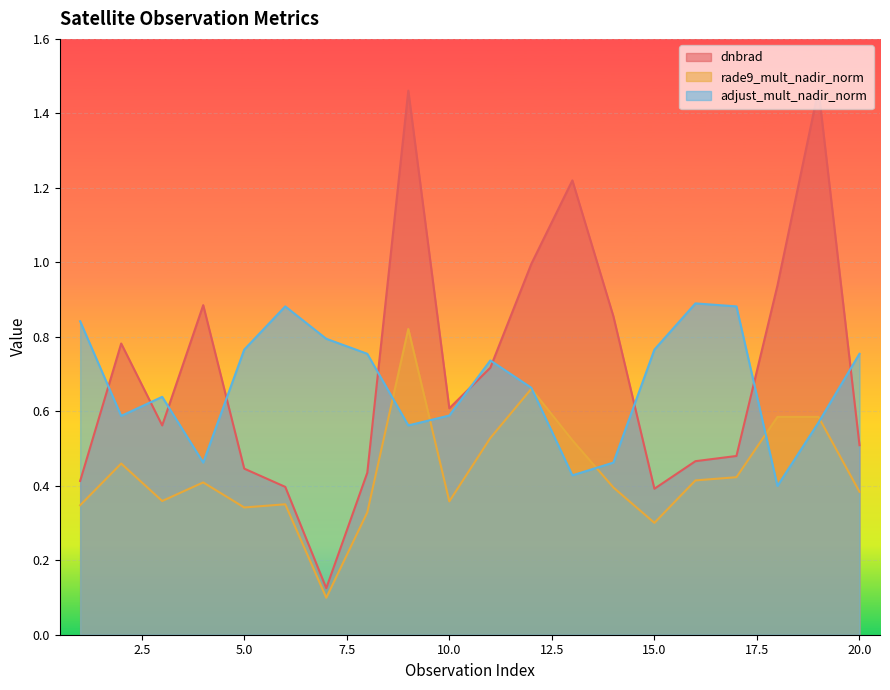

Is it true that rade9_mult_nadir_norm equals 0.4 at 16?

True